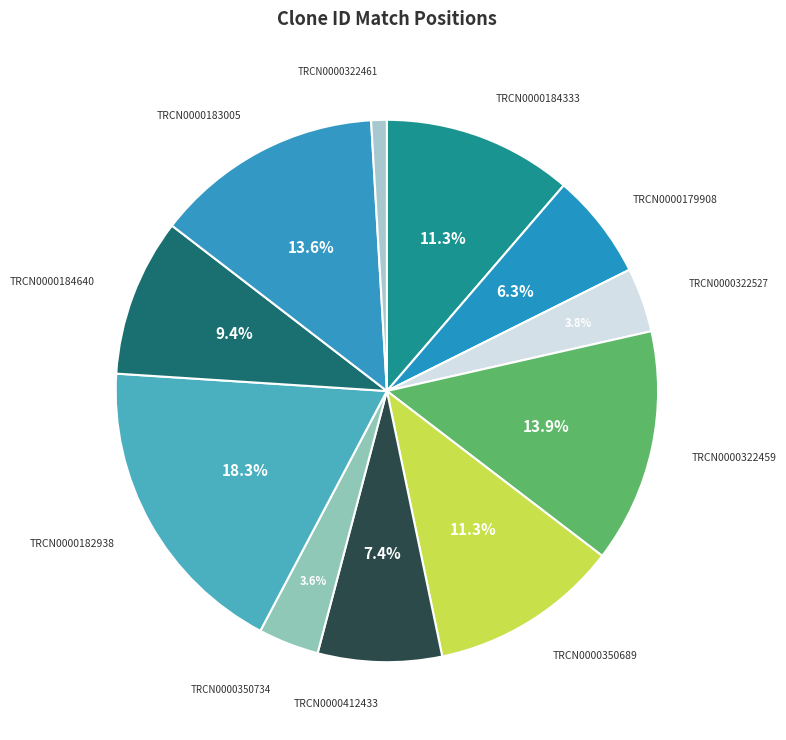

Is TRCN0000179908 the majority of the pie?

No